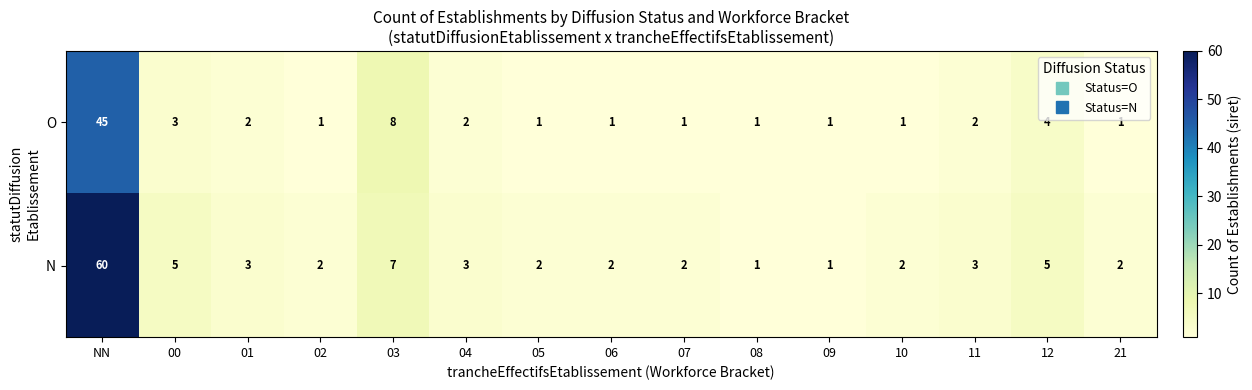

Rank the series at 10 from lowest to highest value.

O, N